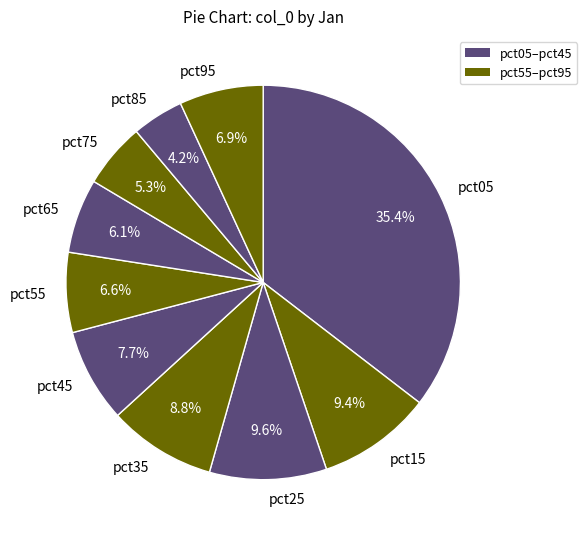

Which has a higher value, pct25 or pct75?

pct25